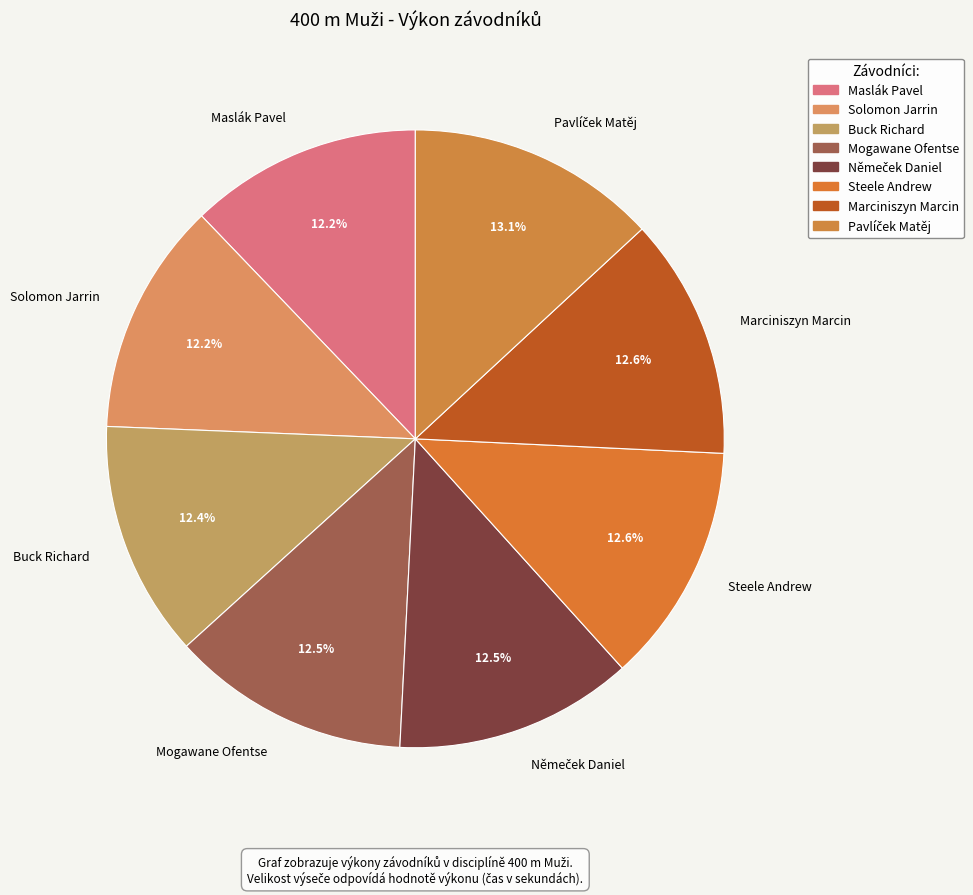

To the nearest percent, what portion does Steele Andrew represent?

13%